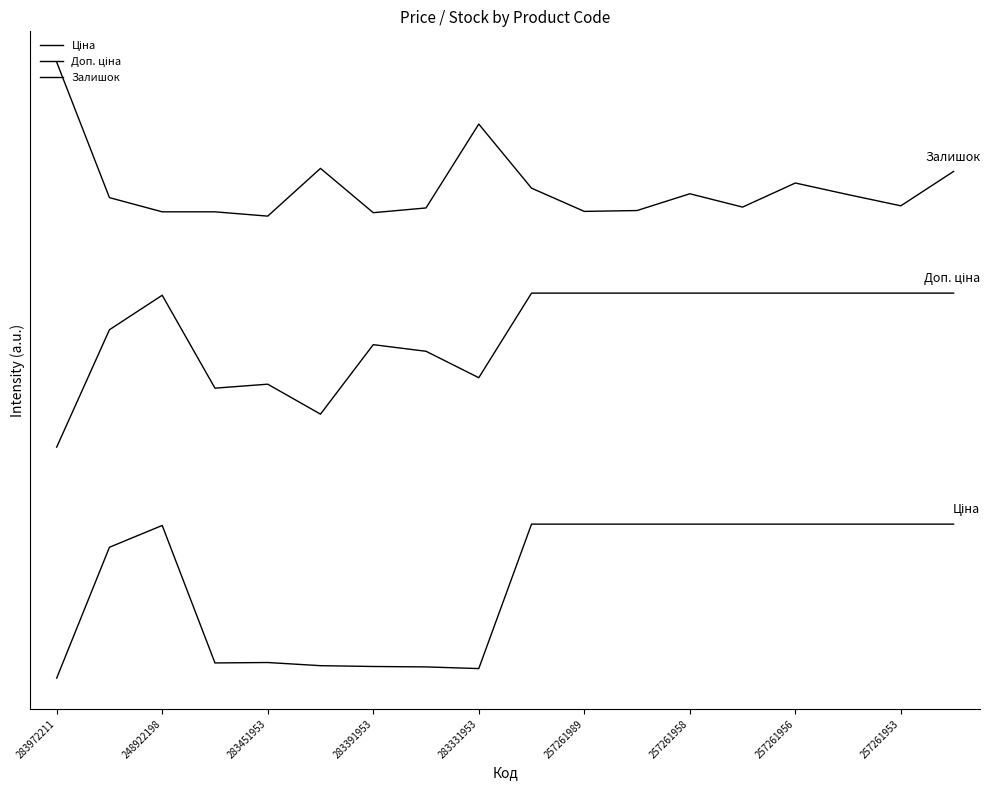

Is this an area chart (filled region under the line)?

No